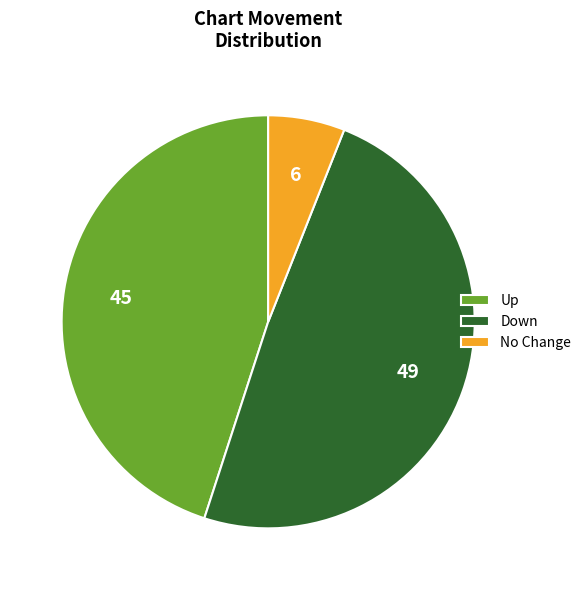

Combined, do Down and Up account for over 50%?

Yes